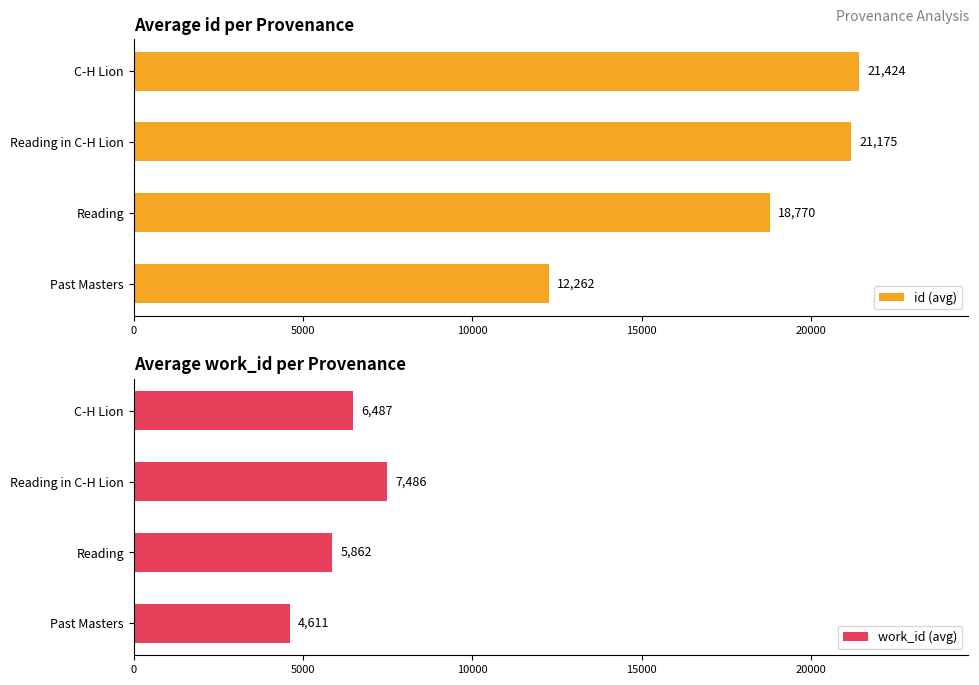

How many series are shown in this chart?

2